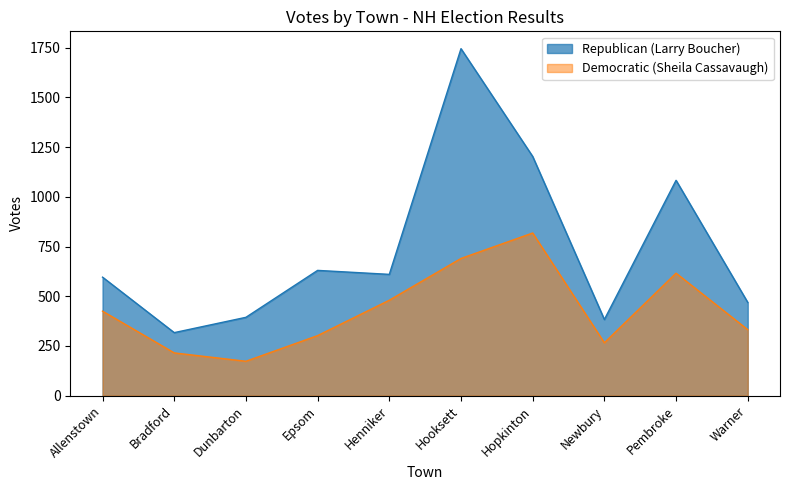

True or false: Democratic (Sheila Cassavaugh) has a value of 247 at Allenstown.

False